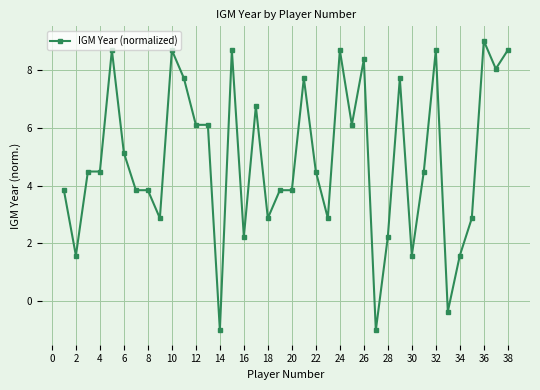

True or false: there are more than 1 points higher than both neighbors.

True